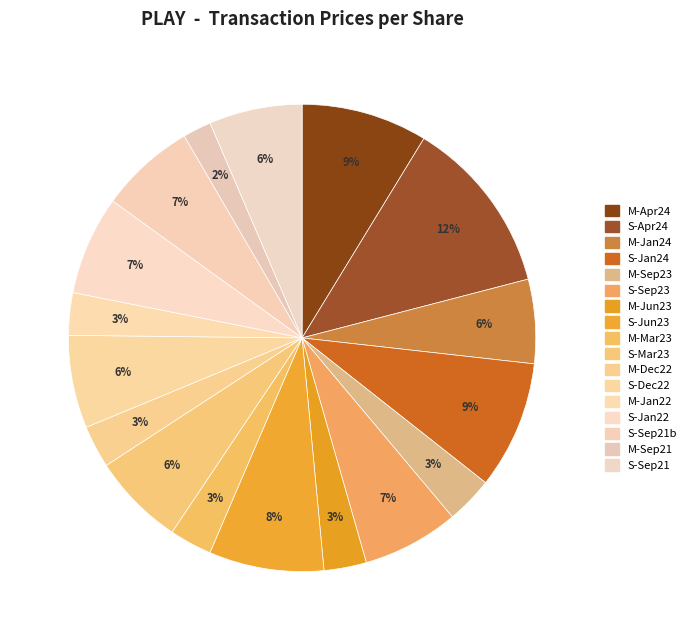

Count the number of slices in the pie.

17